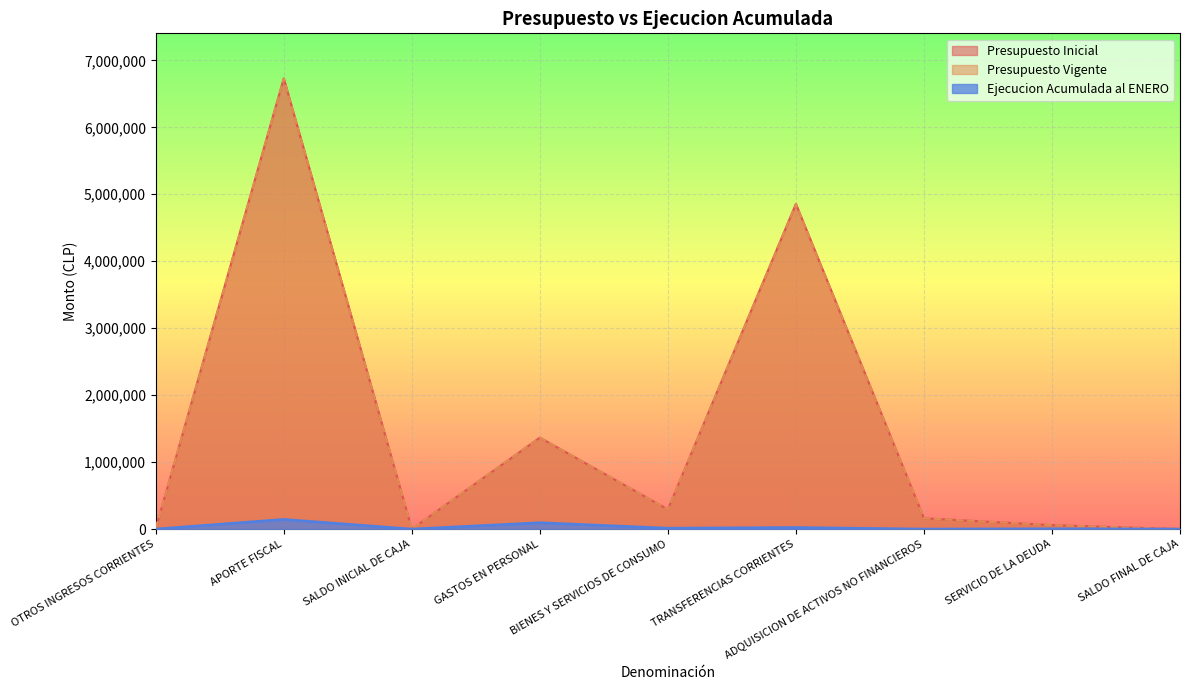

Which series has the largest range (max minus min)?

Presupuesto Inicial